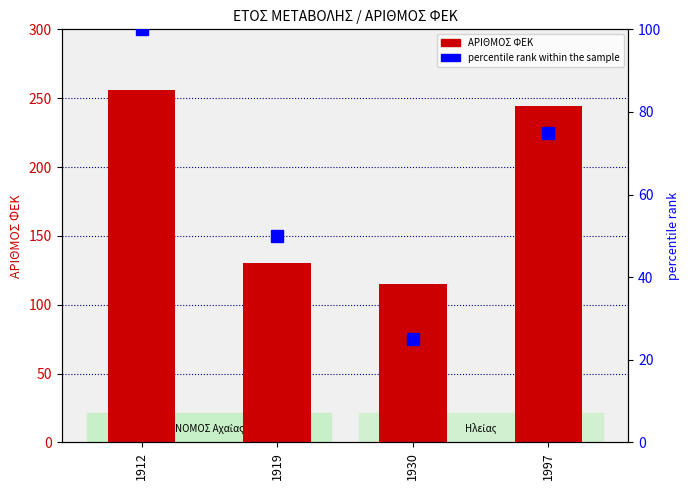

List the labels in order of ΑΡΙΘΜΟΣ ΦΕΚ value, largest first.

1912, 1997, 1919, 1930